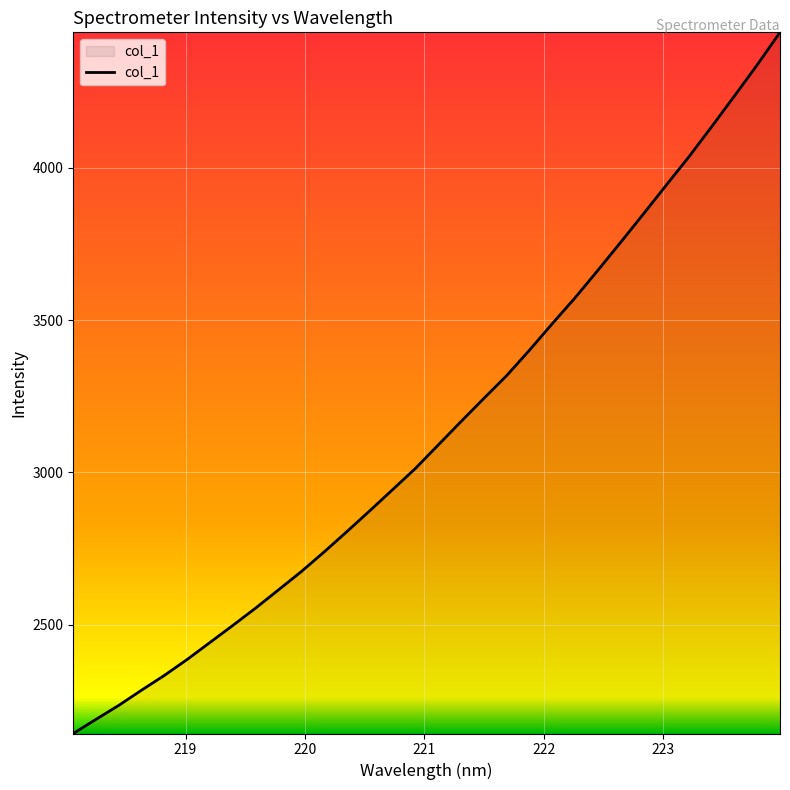

What is the minimum value shown in the chart?

2144.0